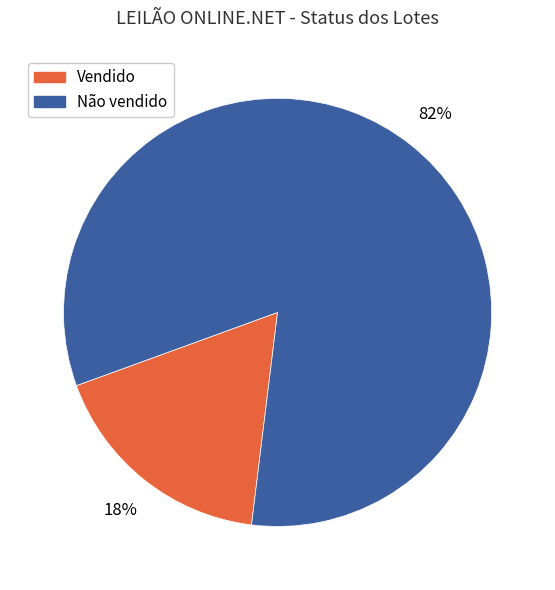

What percentage is the Não vendido slice, to the nearest percent?

82%